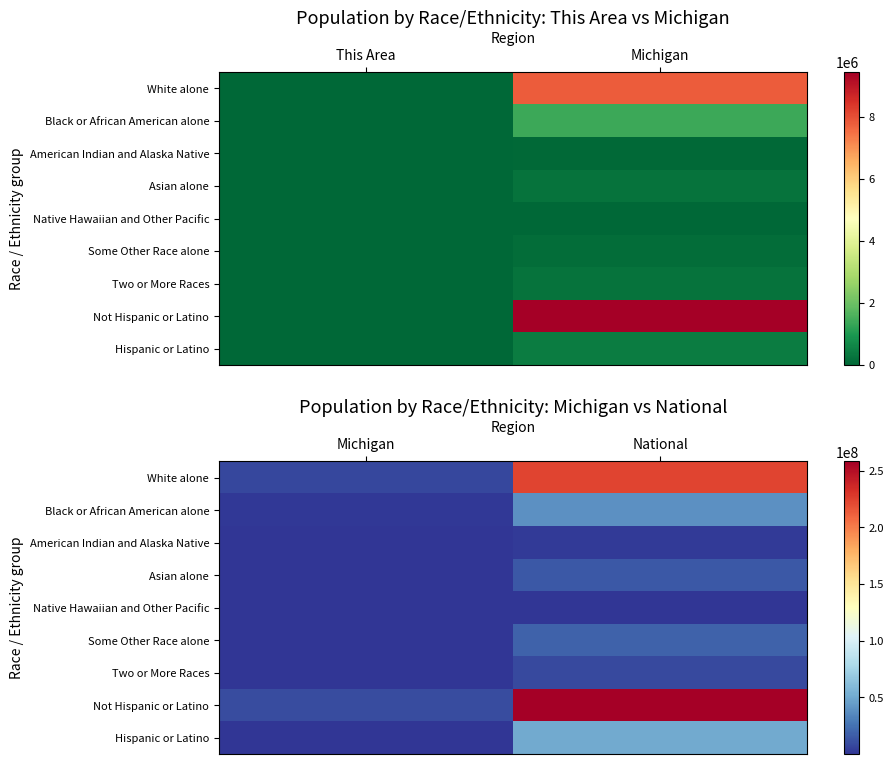

Rank the categories by Not Hispanic or Latino value from lowest to highest.

Michigan, National